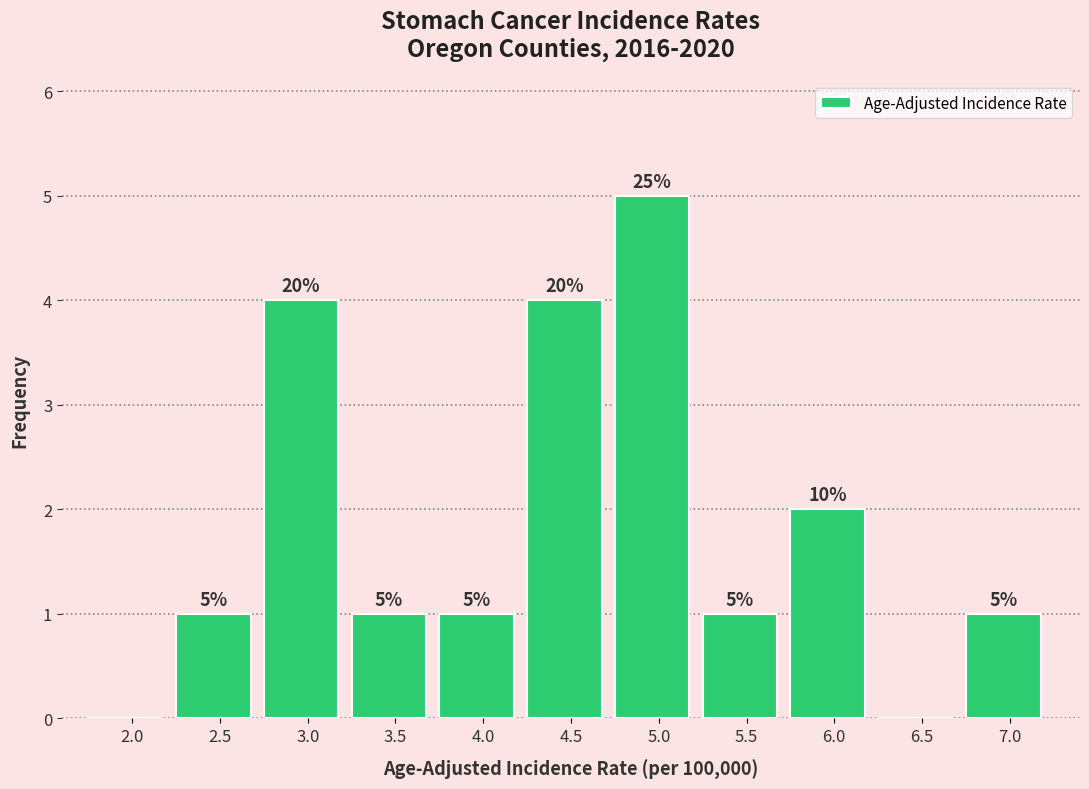

Reading left to right, transcribe all the data shown in this chart.

2.0=0	2.5=1	3.0=4	3.5=1	4.0=1	4.5=4	5.0=5	5.5=1	6.0=2	6.5=0	7.0=1